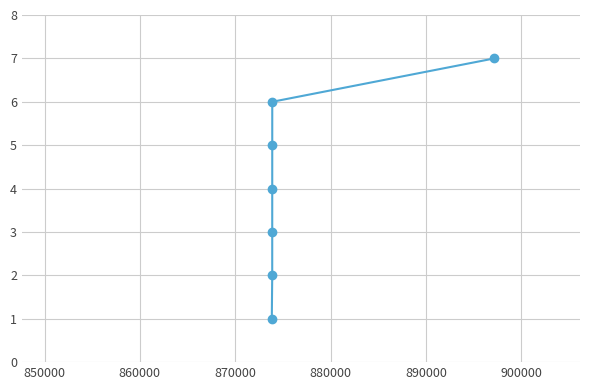

True or false: there are more than 0 points higher than both neighbors.

False